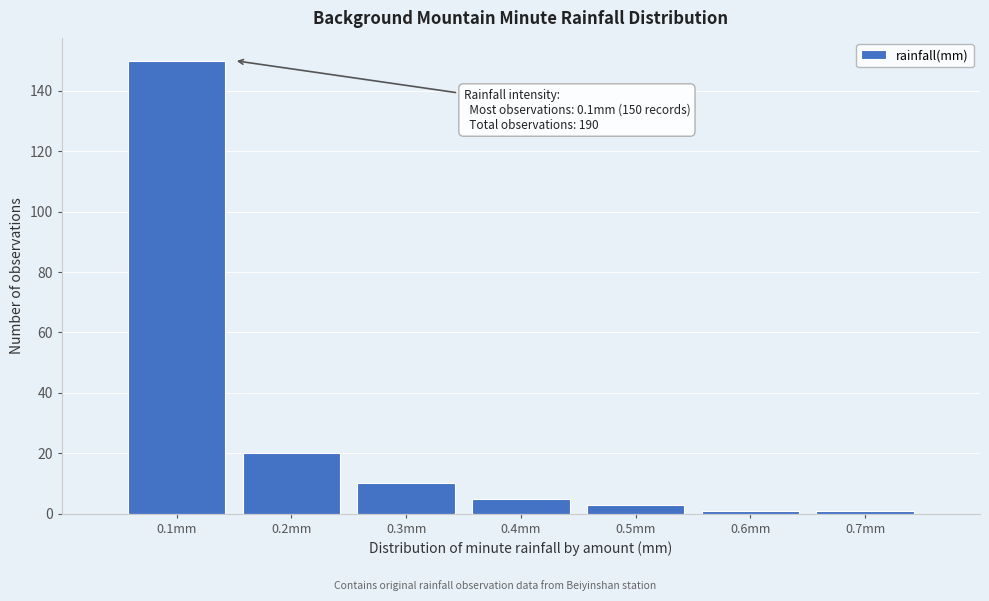

Which range on the x-axis has the tallest bar?

0.05 to 0.15